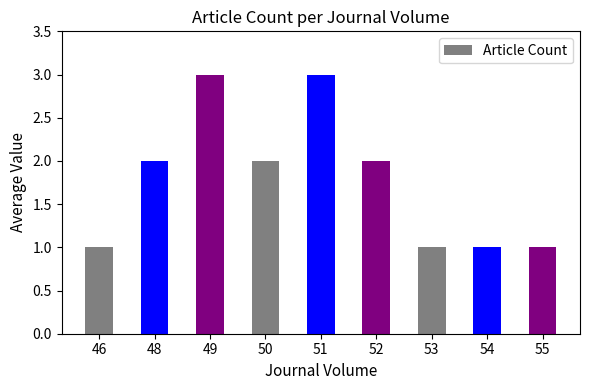

What is the minimum value shown in the chart?

1